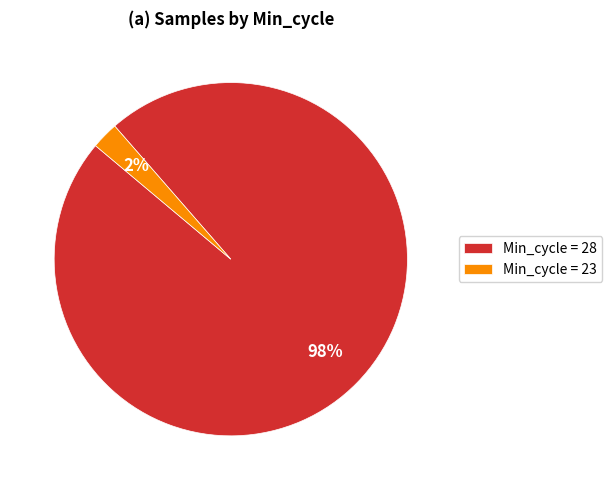

Rank the categories by value from highest to lowest.

Min_cycle = 28, Min_cycle = 23